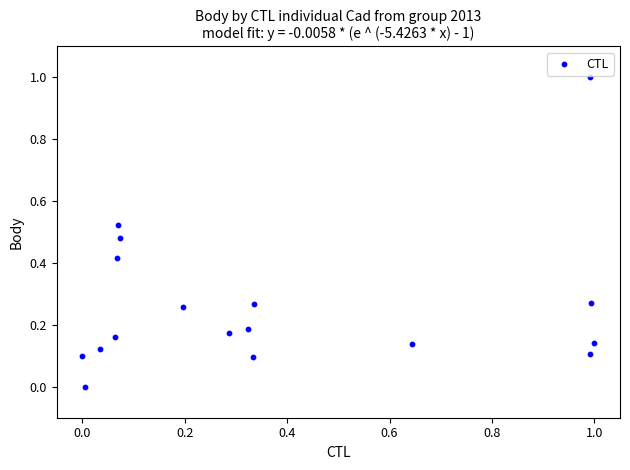

What is the range of X values (max minus min)?

1.0